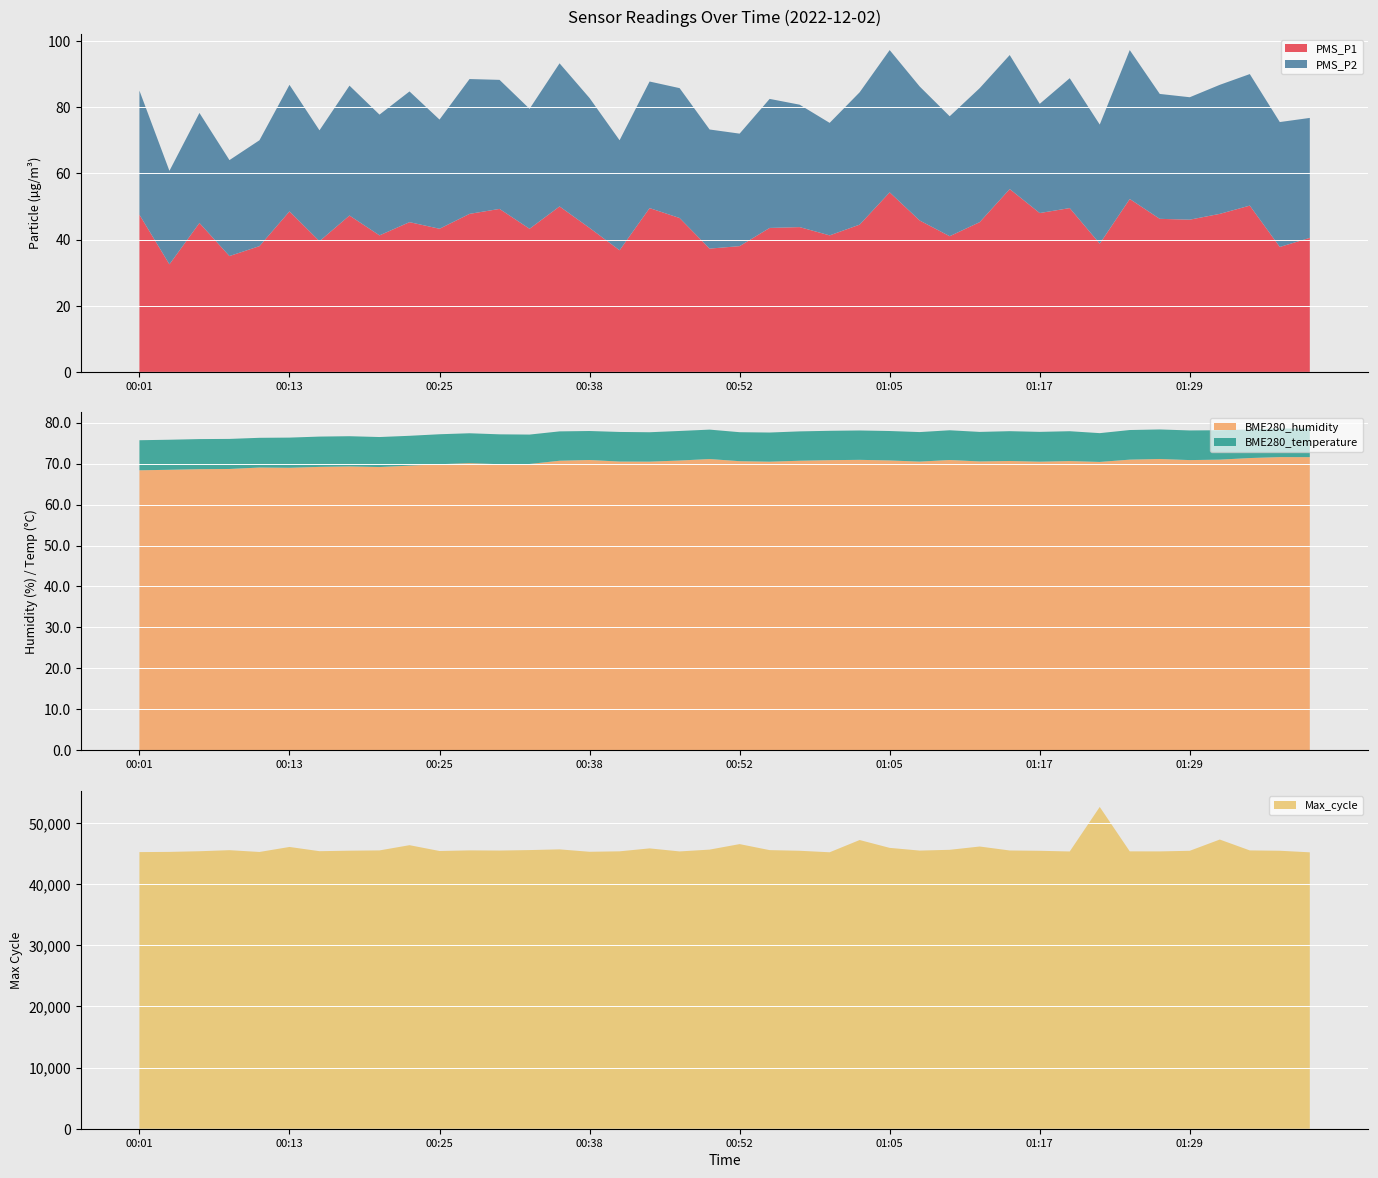

What is the minimum value for PMS_P1?

32.5